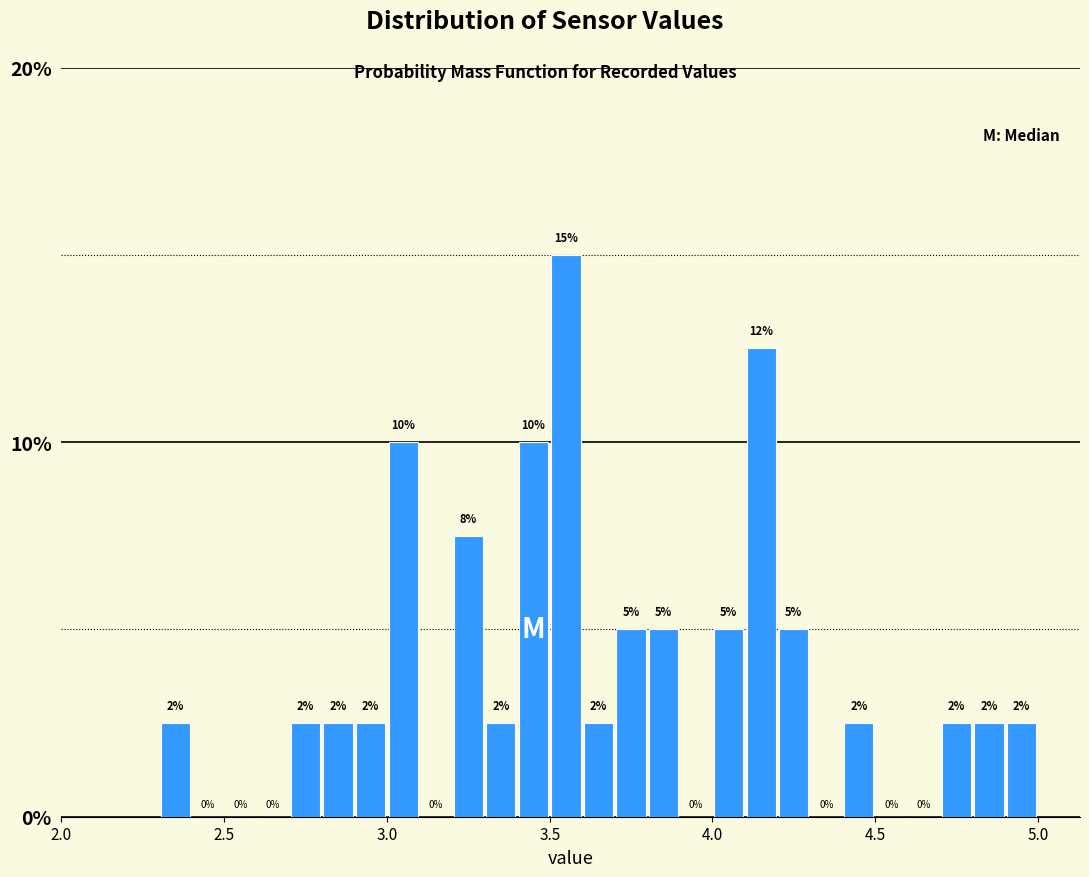

Around what value on the x-axis is the tallest bar? Give the approximate position of its centre, as read against the axis.

3.55